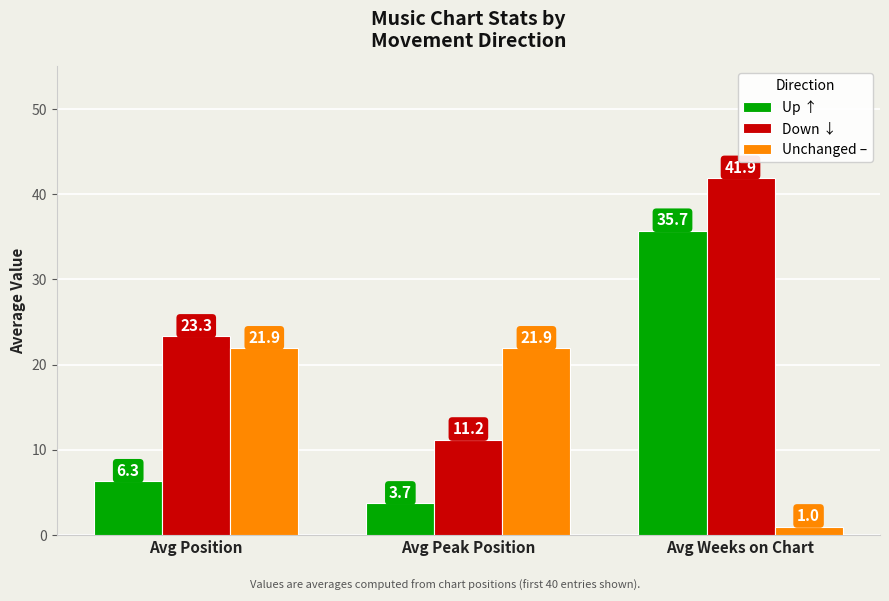

What is the spread (max minus min) of values at Avg Peak Position?

18.2